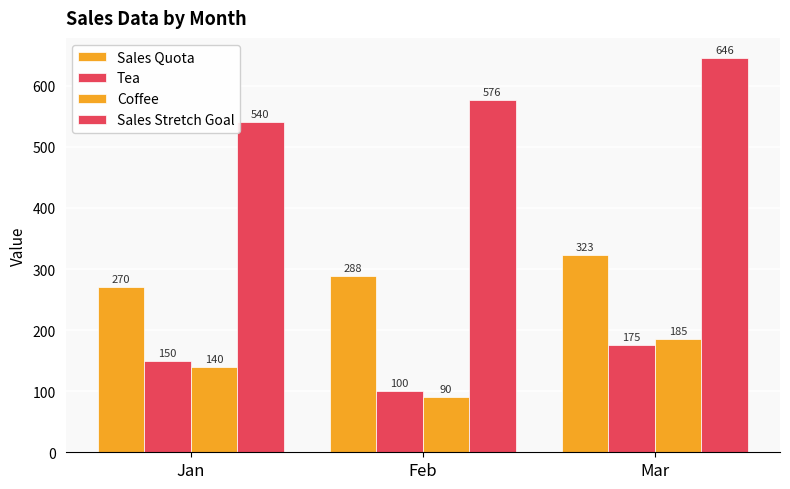

Does the chart contain stacked bars?

No